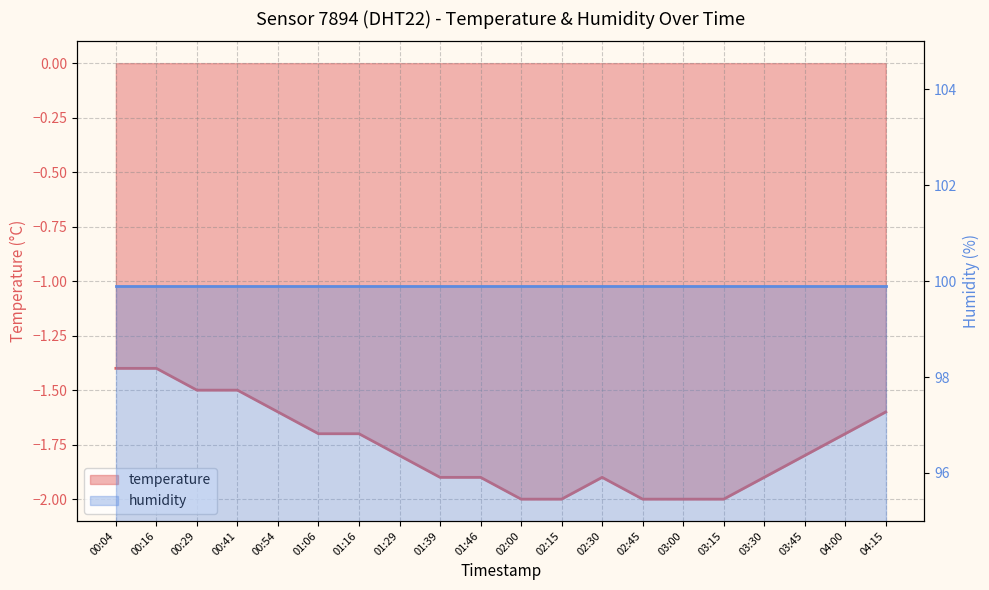

What is the maximum value shown in the chart?

-1.4